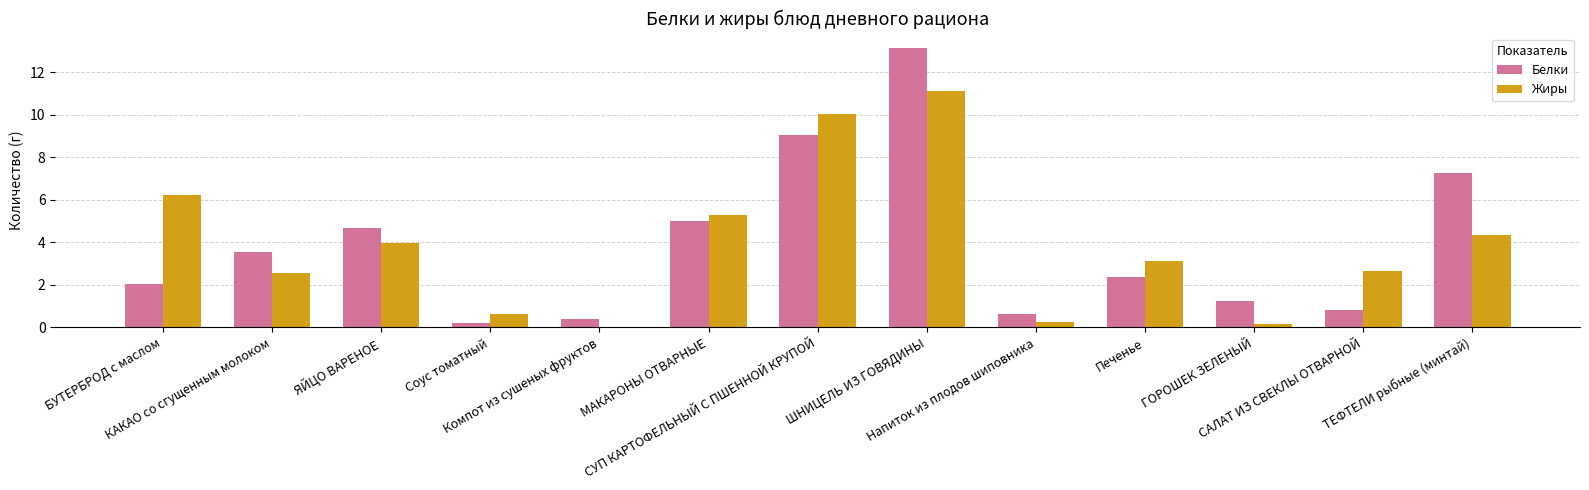

How many categories are shown in the chart?

13